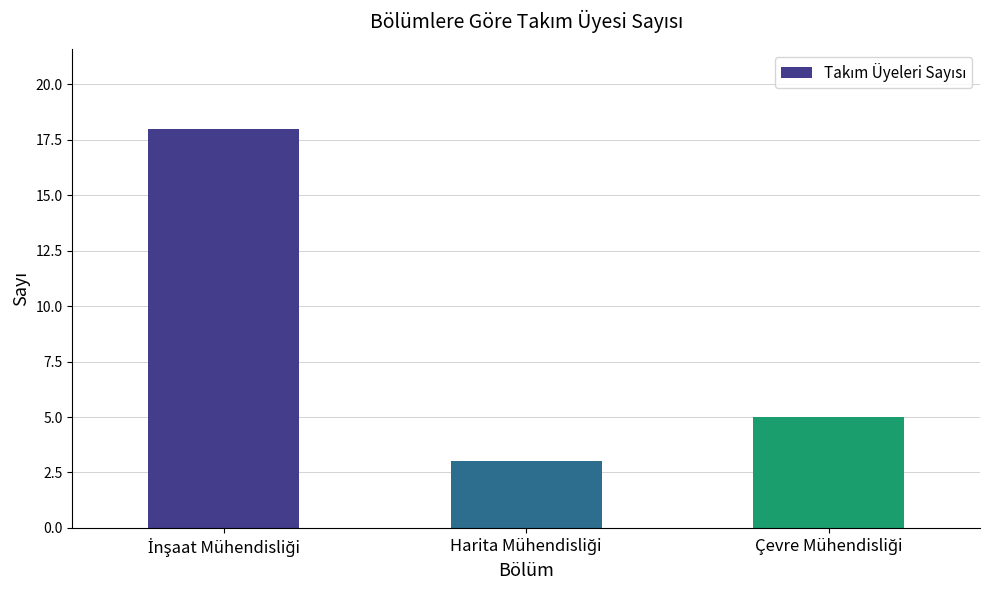

How many bars are there in total?

3